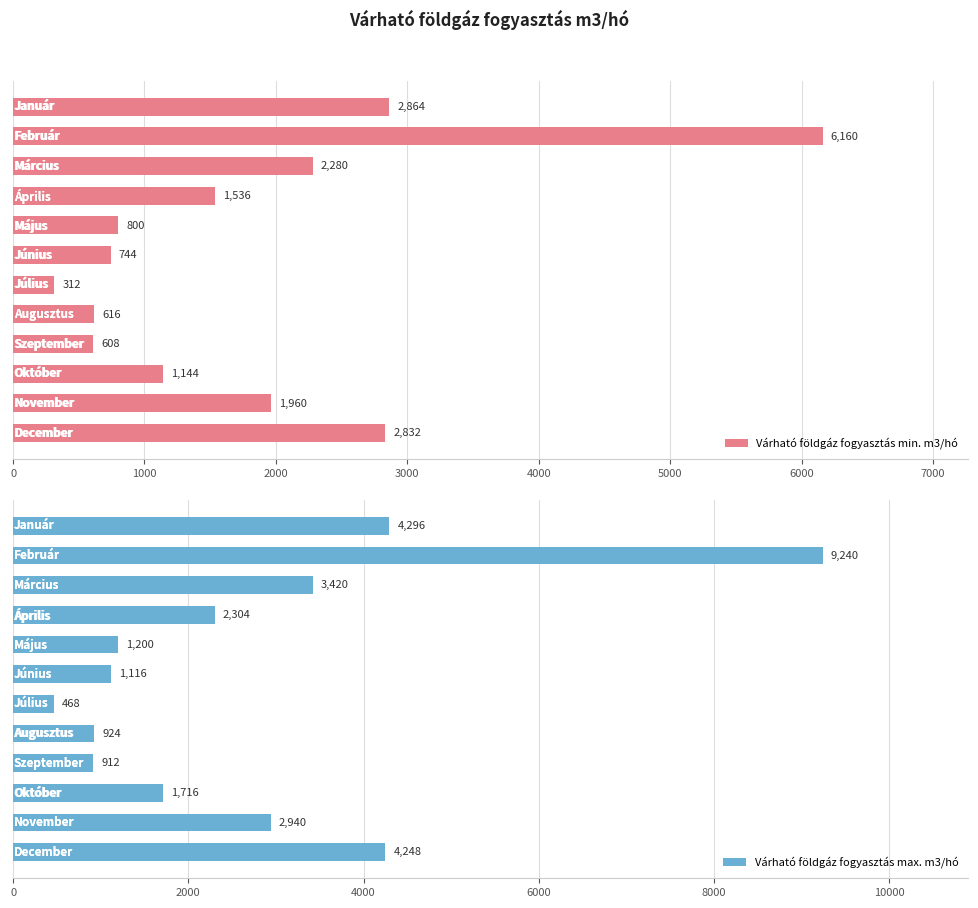

The value of Várható földgáz fogyasztás max. m3/hó at 9 is 1716. True or false?

True